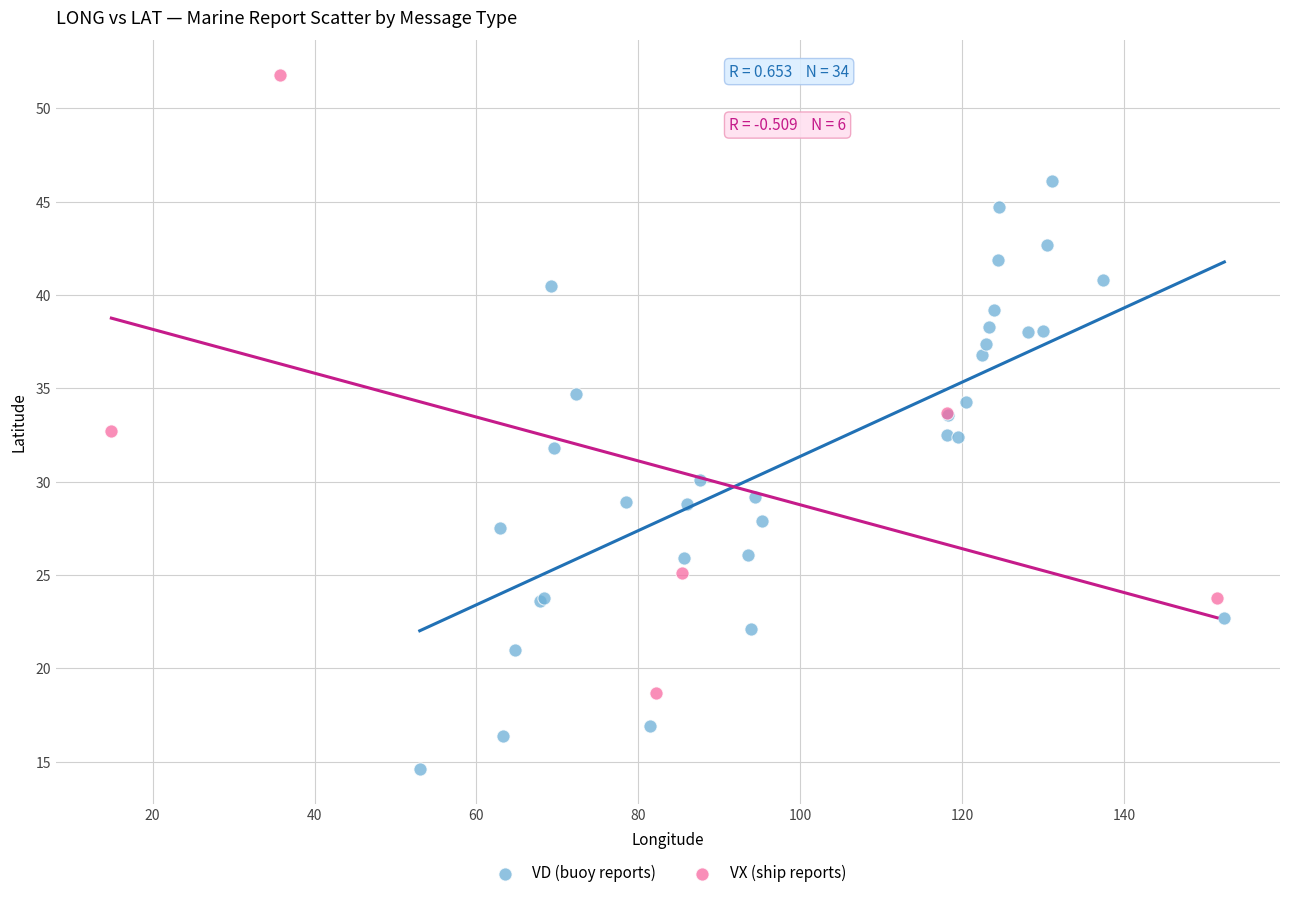

Which series reaches the minimum Y coordinate?

VD (buoy reports)